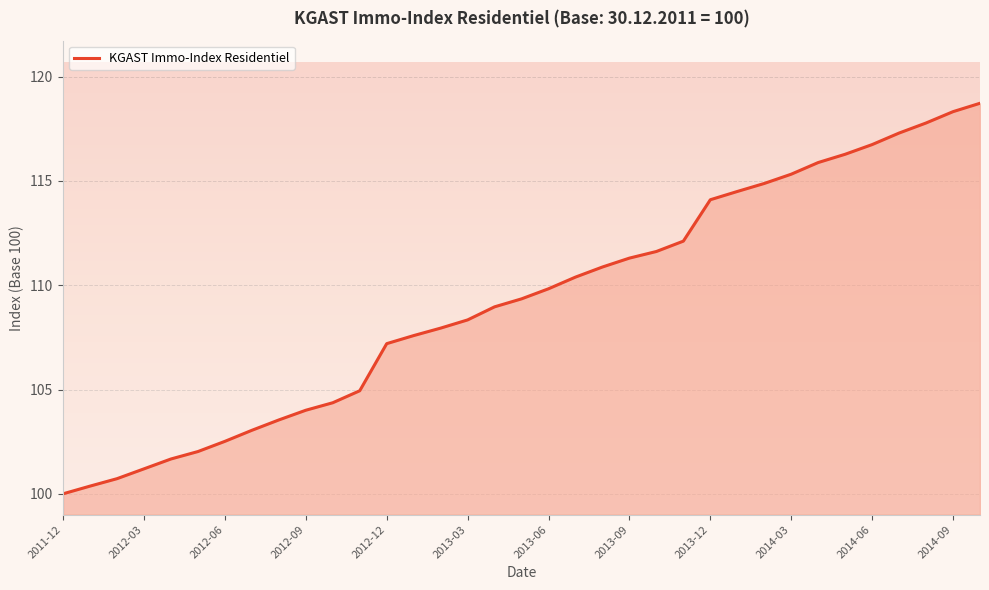

The value of KGAST Immo-Index Residentiel at 2013-12 is 44.8. True or false?

False